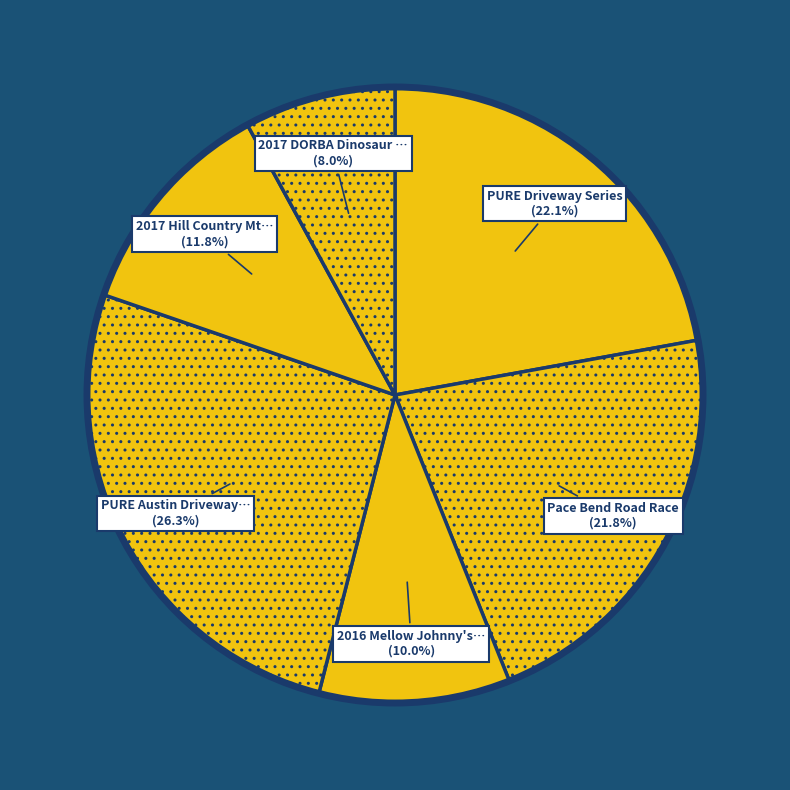

Count the number of slices in the pie.

6